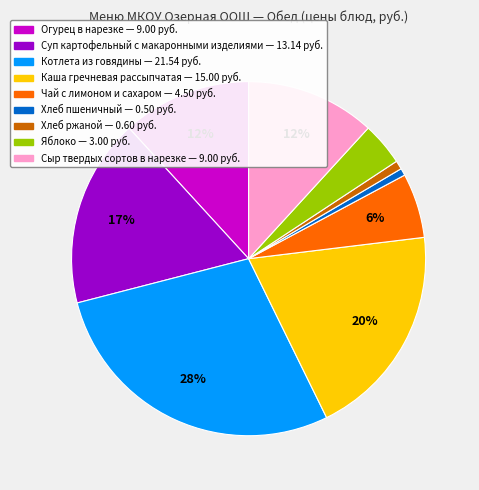

To the nearest percent, what percentage of the pie is Чай с лимоном и сахаром?

6%